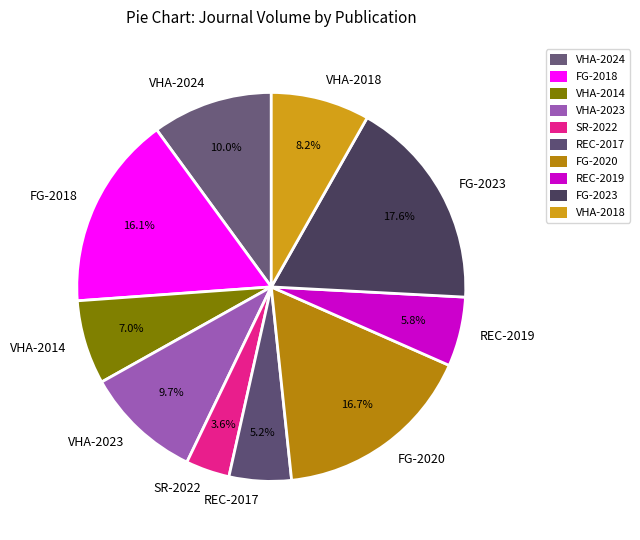

Does FG-2018 represent more than half of the total?

No